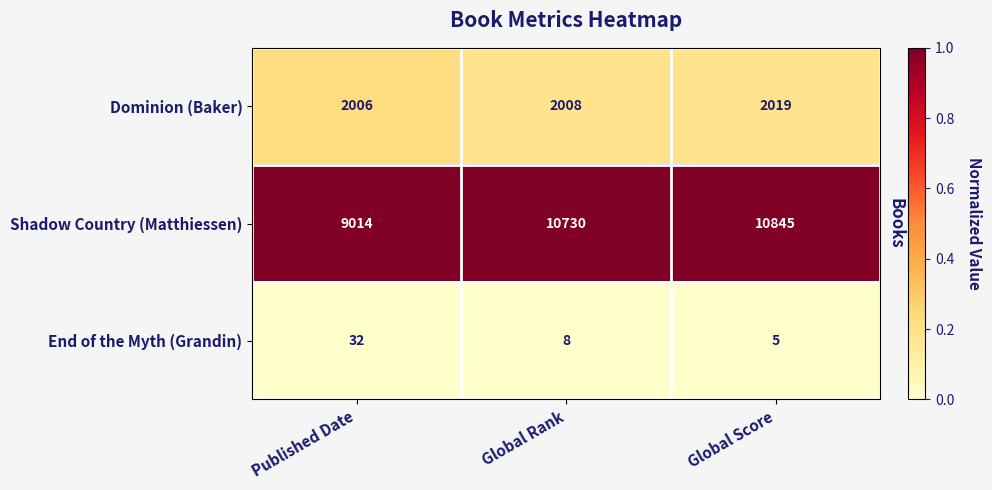

Which series has the largest total across all categories?

Shadow Country (Matthiessen)